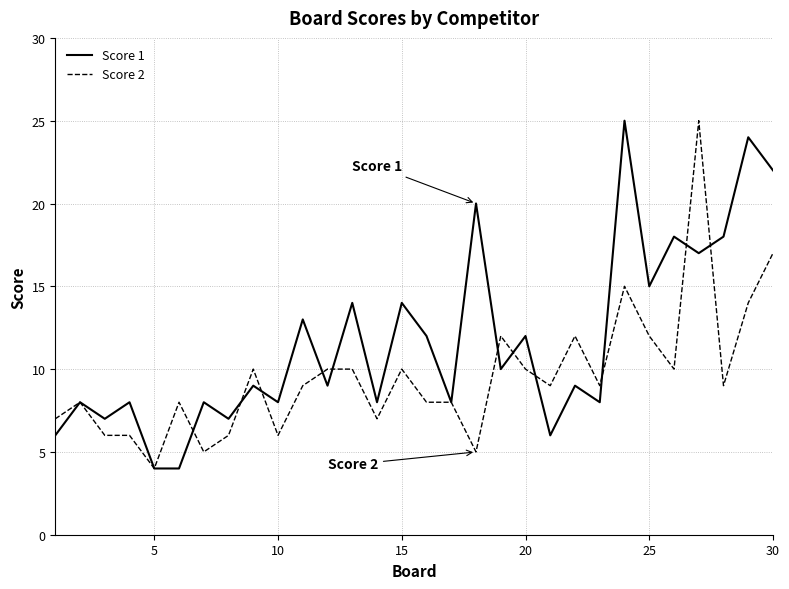

Which series has the largest total across all categories?

Score 1